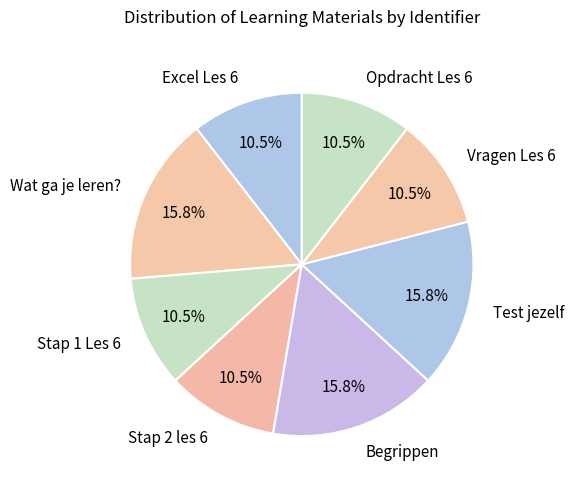

To the nearest percent, what is the difference between the Opdracht Les 6 and Wat ga je leren? slice percentages?

5%